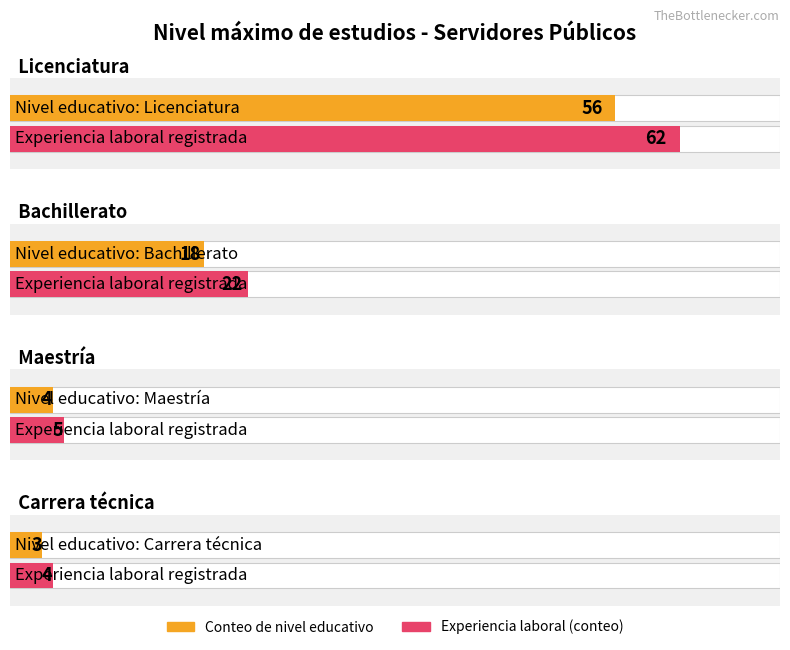

How many categories are shown in the chart?

4